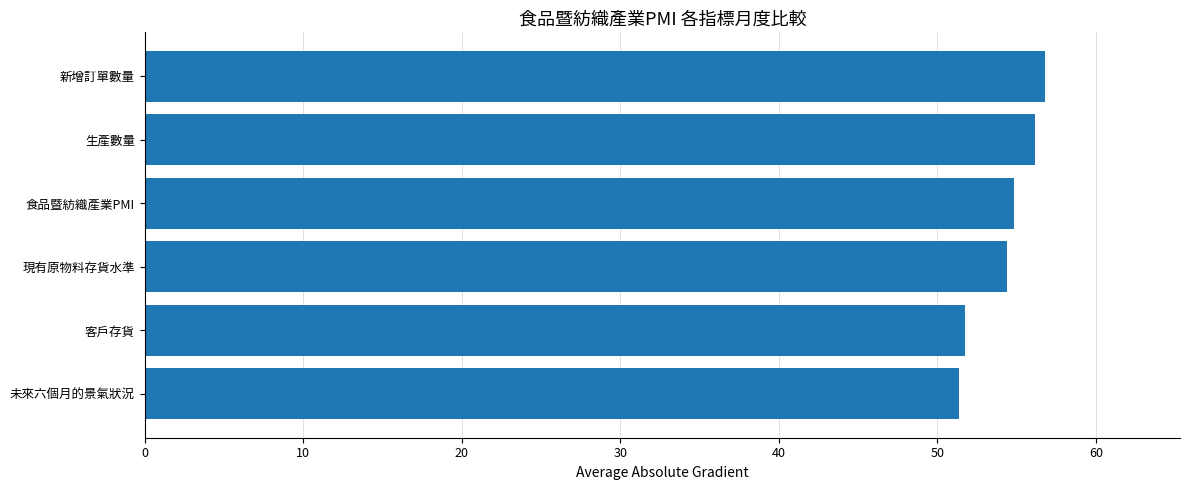

What is the smallest value displayed?

51.4